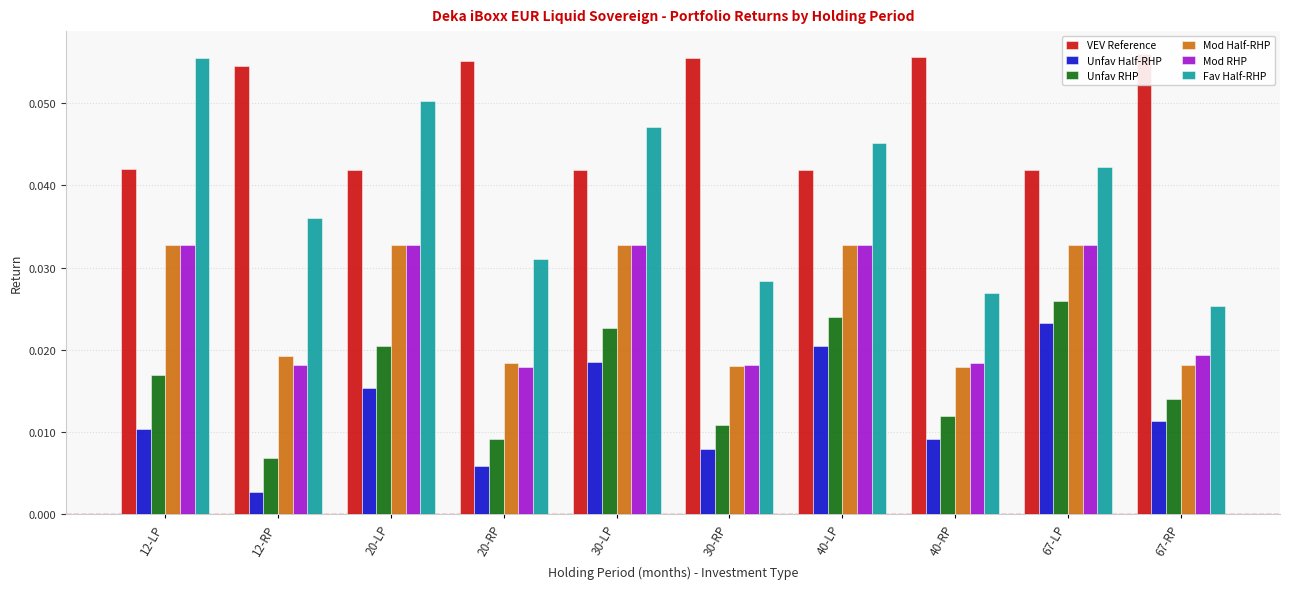

What is the sum of all Fav Half-RHP values?

0.4